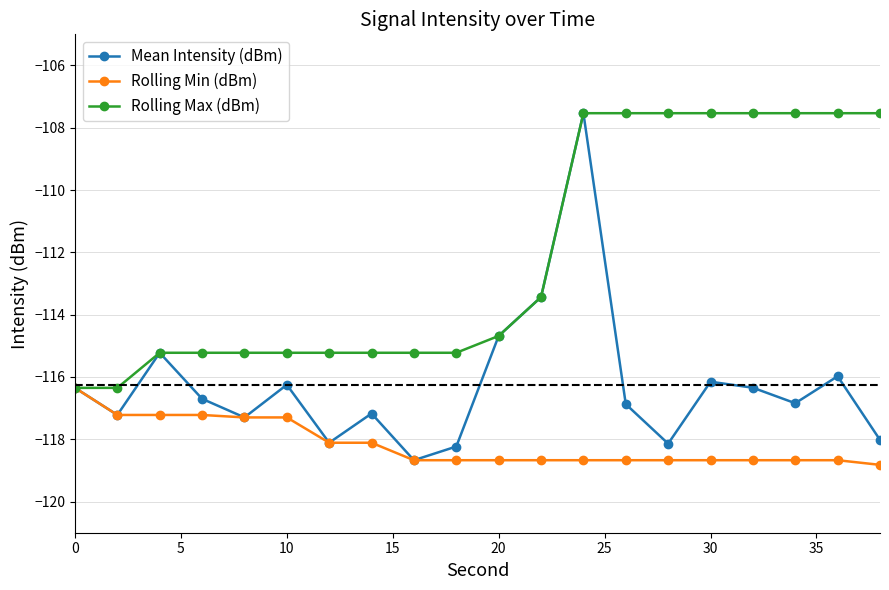

What is the difference between the second highest and minimum values in the Rolling Max (dBm) series?

8.8